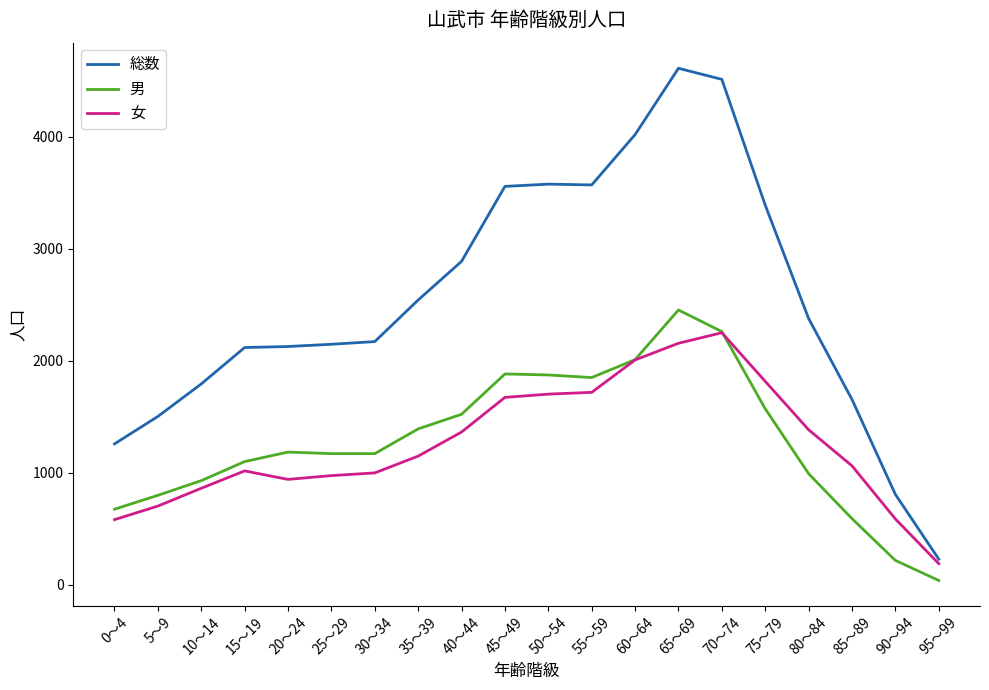

What is the difference between the maximum and second lowest values in the 総数 series?

3803